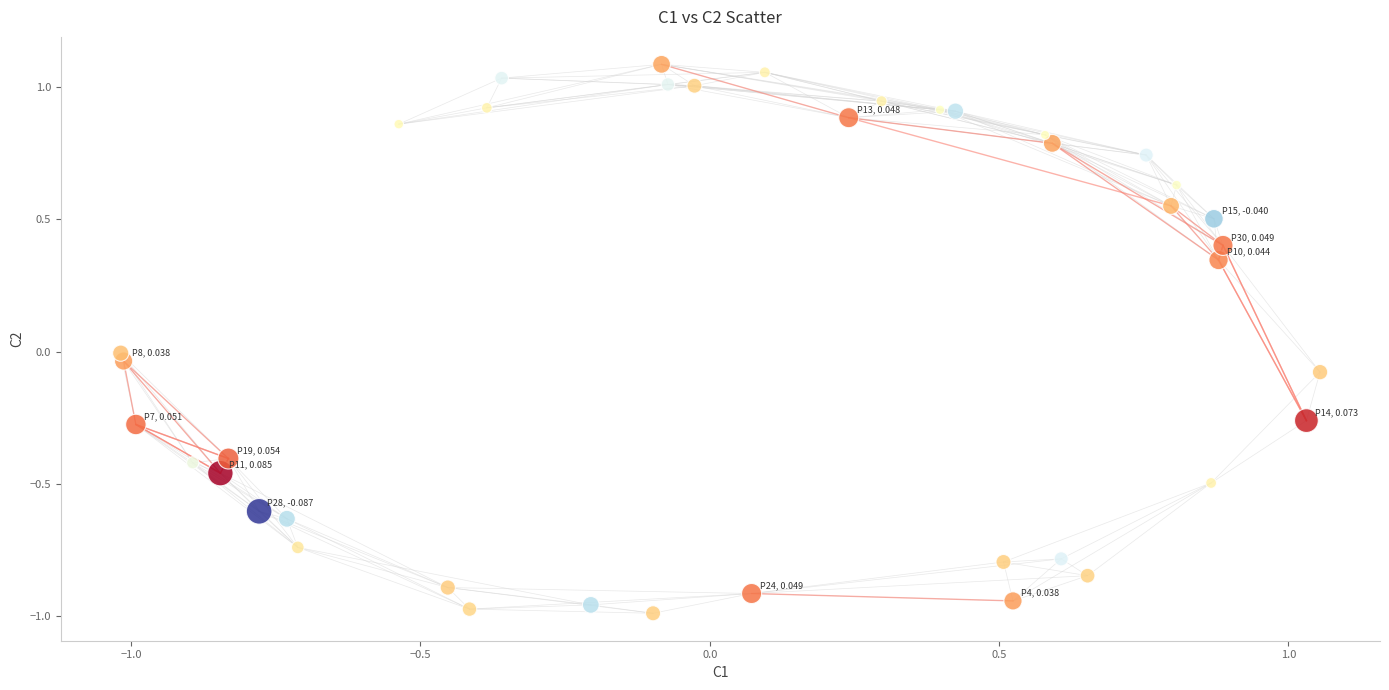

What is the range of X values (max minus min)?

2.1